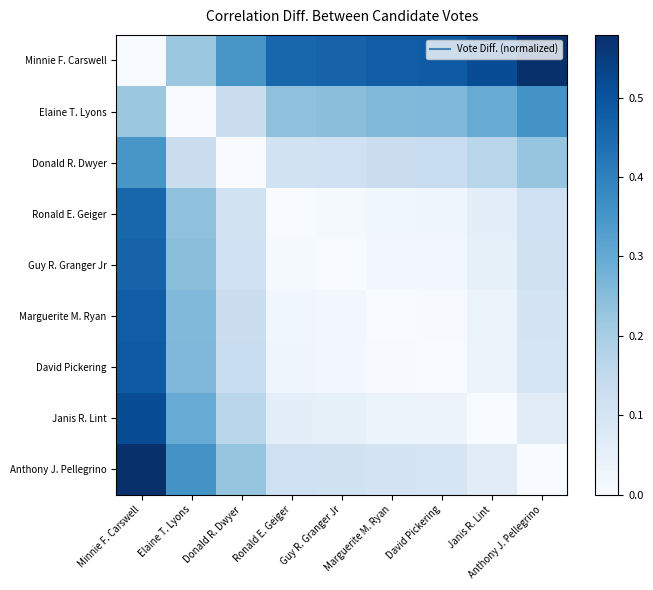

Which series has the largest total across all categories?

Minnie F. Carswell